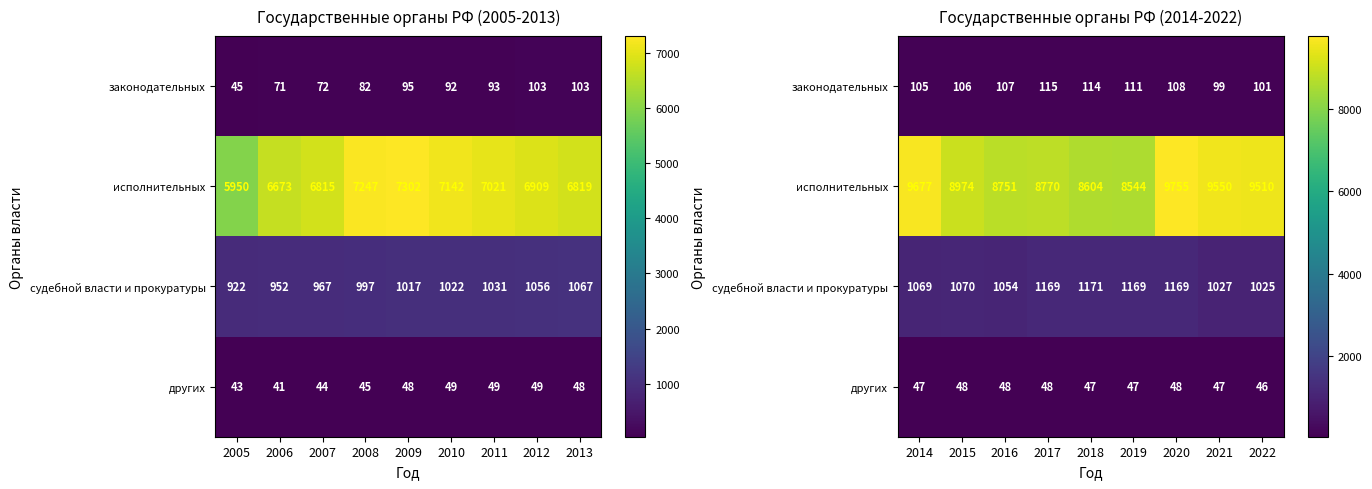

How many values in the других series exceed 47?

4